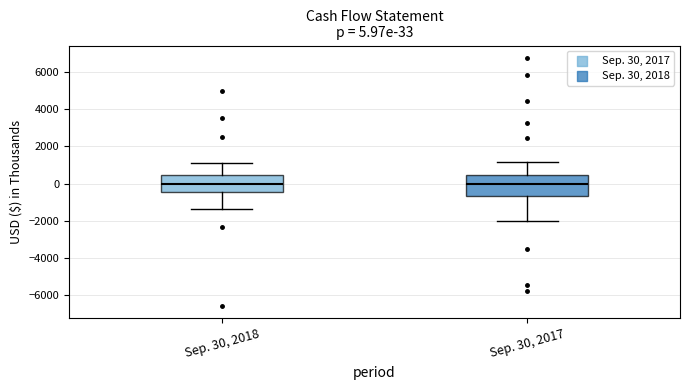

Comparing the boxes themselves (not the whiskers), which one is the tallest?

Sep. 30, 2017